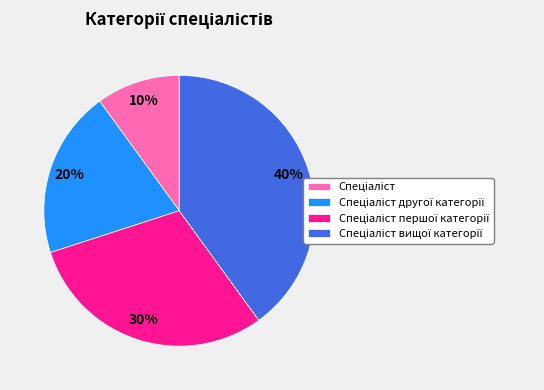

How many segments does this pie chart have?

4